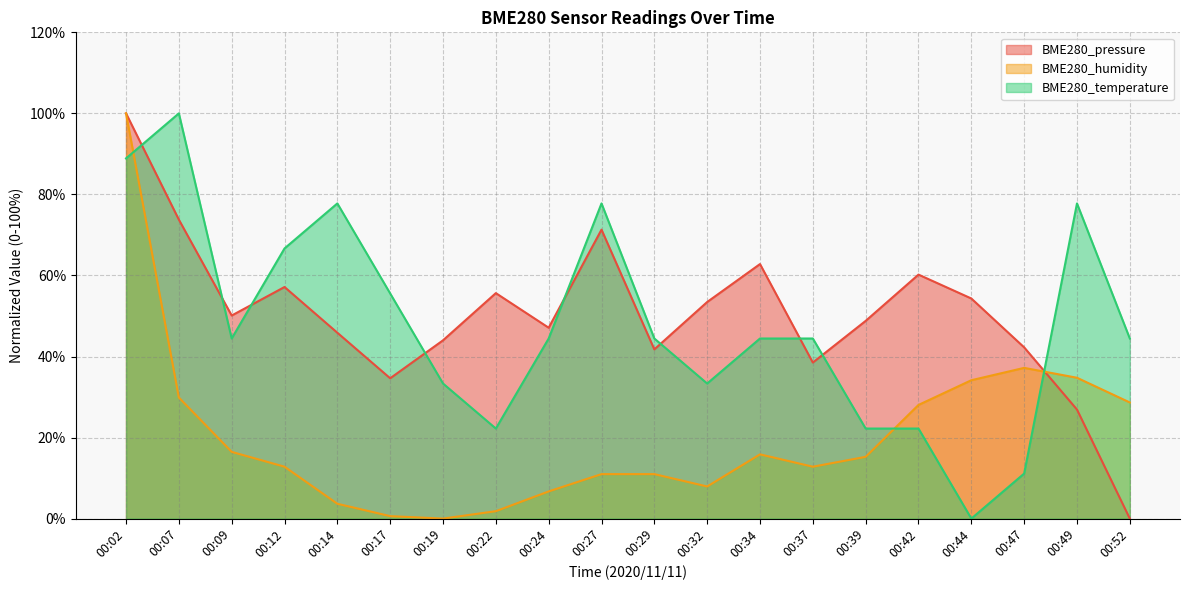

Reading left to right, what are all the values shown in this chart?

BME280_pressure: 00:02=100.0	00:07=73.8	00:09=50.1	00:12=57.1	00:14=45.9	00:17=34.6	00:19=44.0	00:22=55.6	00:24=47.1	00:27=71.3	00:29=41.8	00:32=53.4	00:34=62.8	00:37=38.5	00:39=48.8	00:42=60.2	00:44=54.3	00:47=42.3	00:49=26.9	00:52=0.0
BME280_humidity: 00:02=100.0	00:07=29.9	00:09=16.5	00:12=12.8	00:14=3.7	00:17=0.6	00:19=0.0	00:22=1.8	00:24=6.7	00:27=11.0	00:29=11.0	00:32=7.9	00:34=15.9	00:37=12.8	00:39=15.2	00:42=28.0	00:44=34.1	00:47=37.2	00:49=34.8	00:52=28.7
BME280_temperature: 00:02=88.9	00:07=100.0	00:09=44.4	00:12=66.7	00:14=77.8	00:17=55.6	00:19=33.3	00:22=22.2	00:24=44.4	00:27=77.8	00:29=44.4	00:32=33.3	00:34=44.4	00:37=44.4	00:39=22.2	00:42=22.2	00:44=0.0	00:47=11.1	00:49=77.8	00:52=44.4